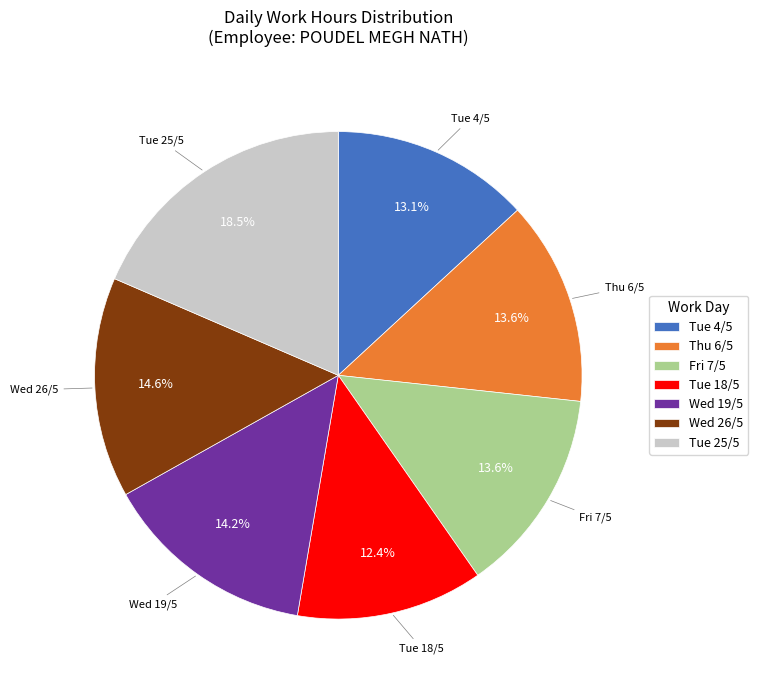

Which slice is the largest?

Tue 25/5